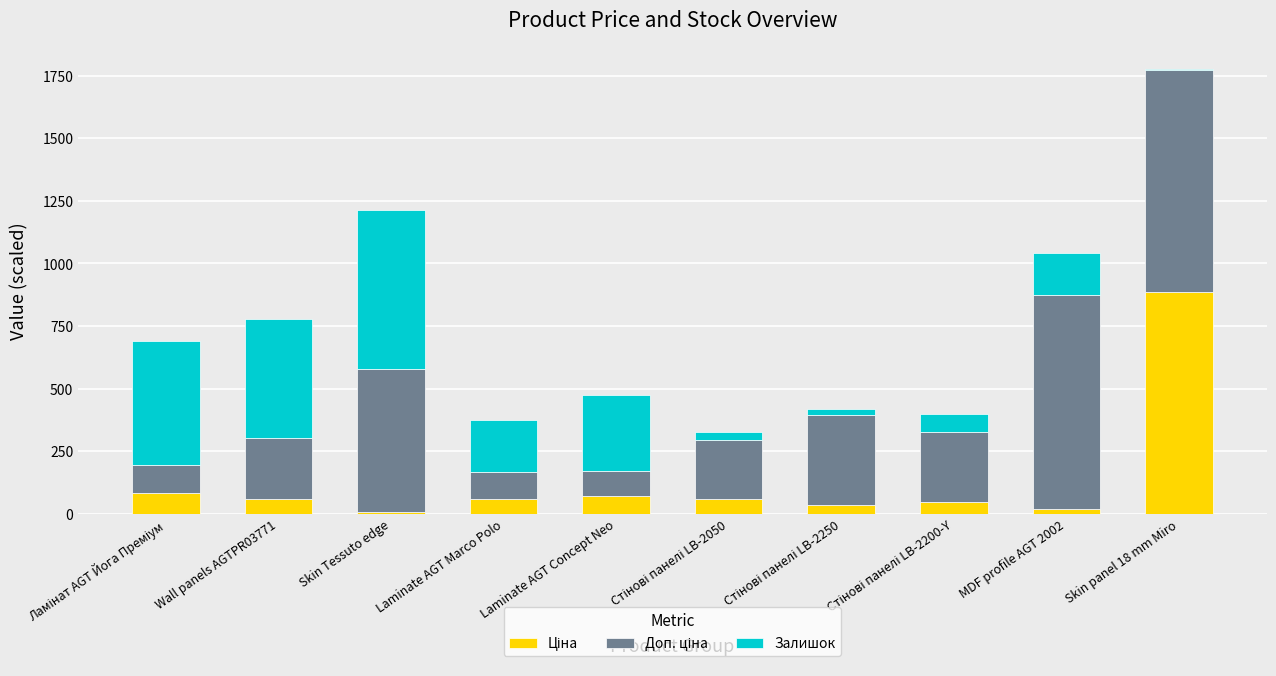

At which category is the sum across all series the highest?

Skin panel 18 mm Miro